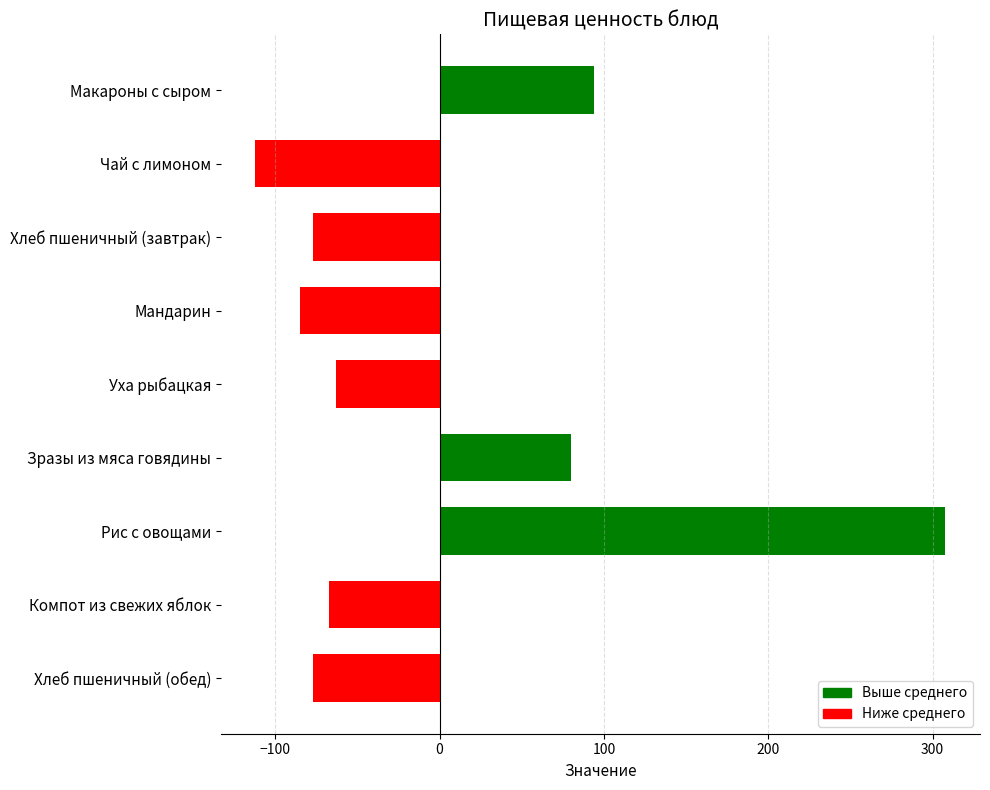

How many values are below -67?

5